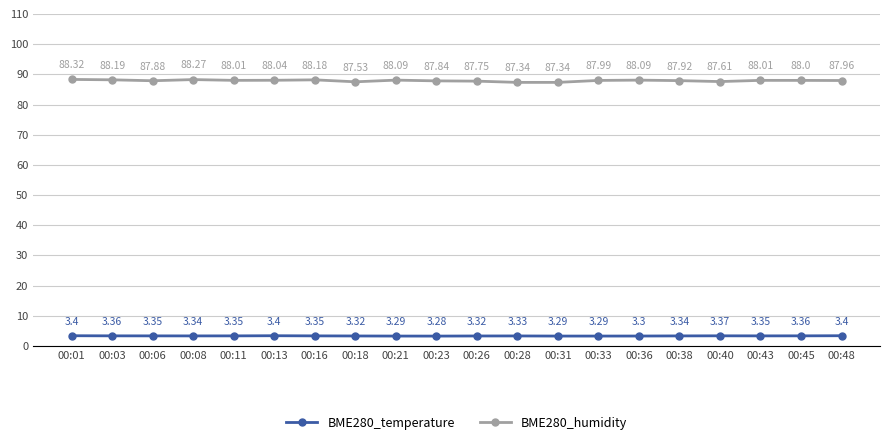

What is the value of the BME280_humidity point at the 7th from the left?

88.2